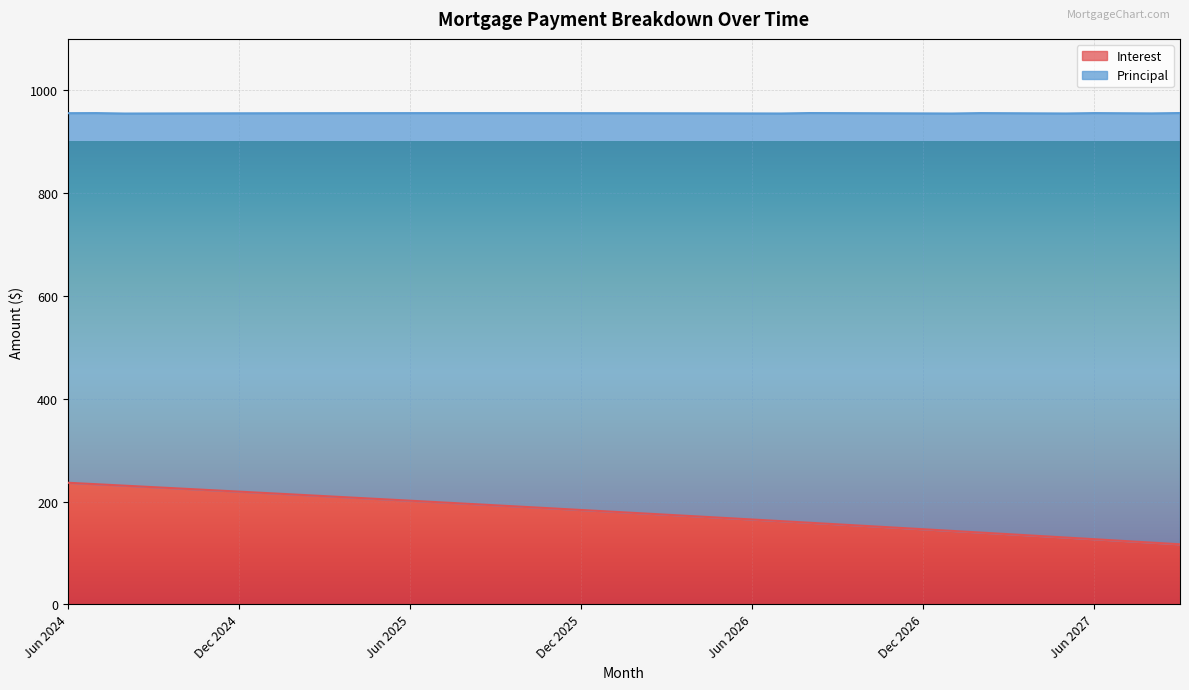

Where is the data nearest to the value 176?

Feb 2026